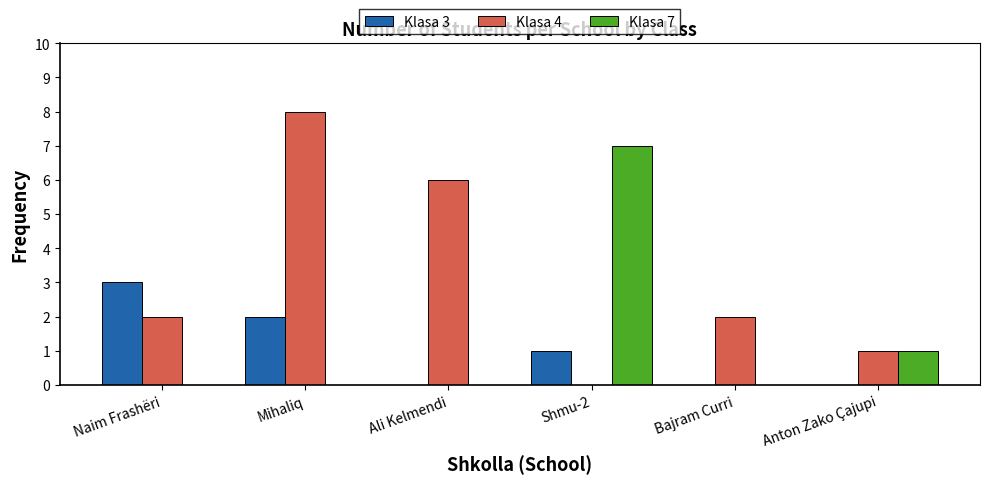

At which label does Klasa 7 reach its peak?

Shmu-2